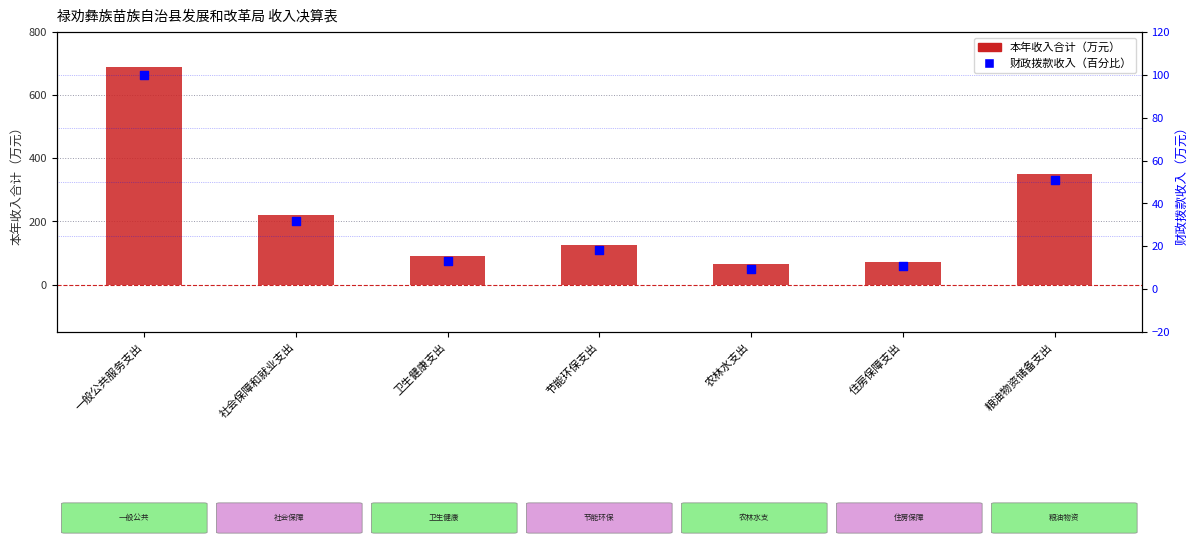

What are all the series names shown in the legend?

本年收入合计, 财政拨款收入（百分比）